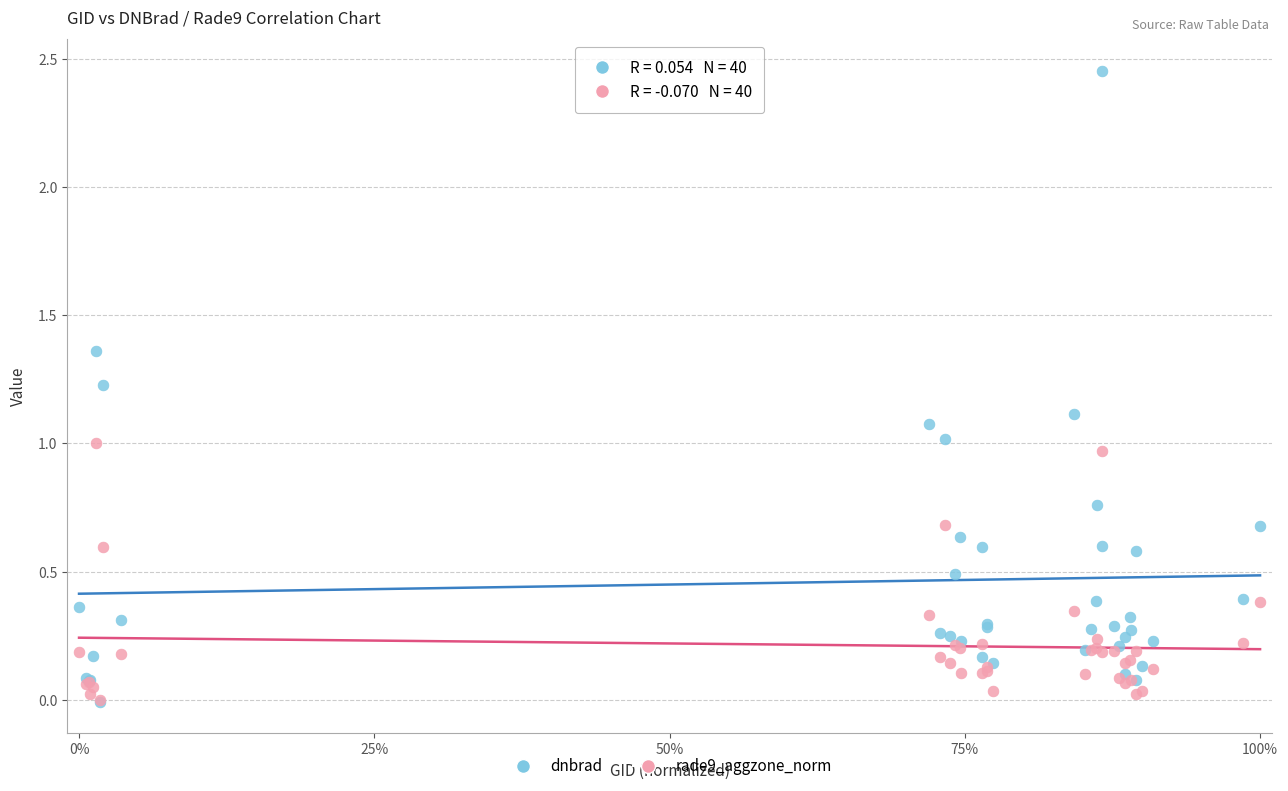

What are all the series names shown in the legend?

dnbrad, rade9_aggzone_norm